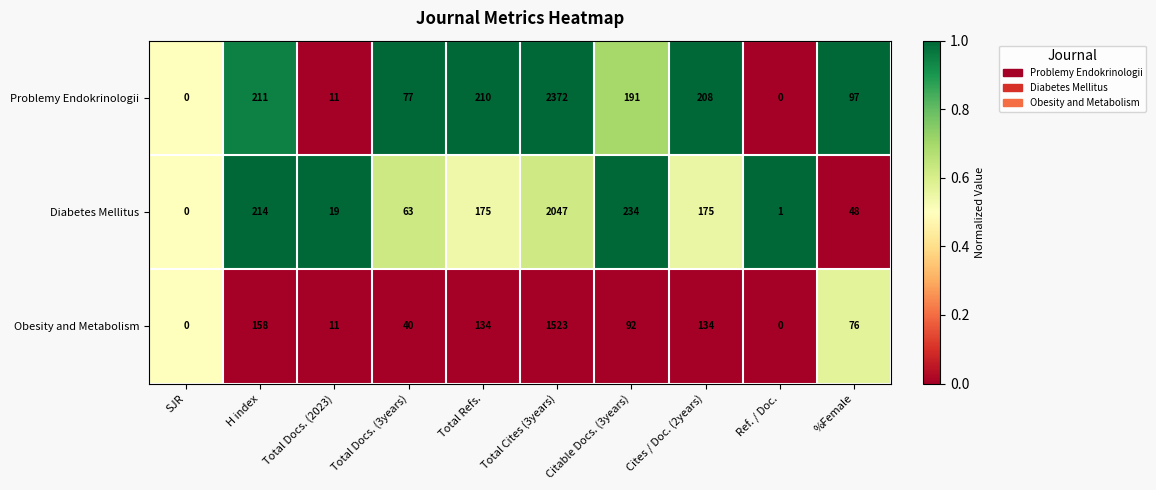

Is it true that Diabetes Mellitus equals 67 at H index?

False